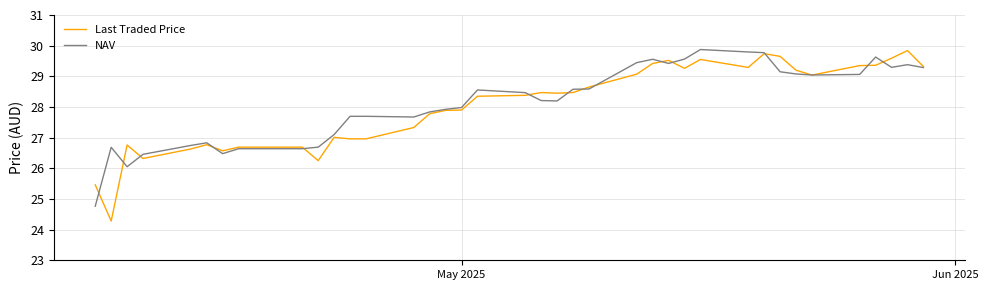

What is the smallest value displayed?

24.3